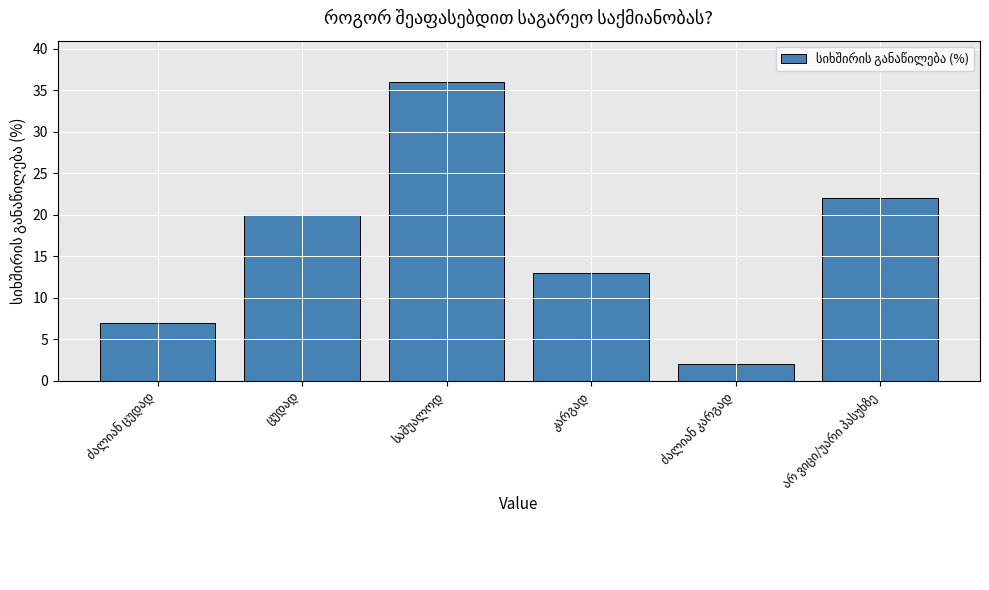

What is the sum of all values?

100